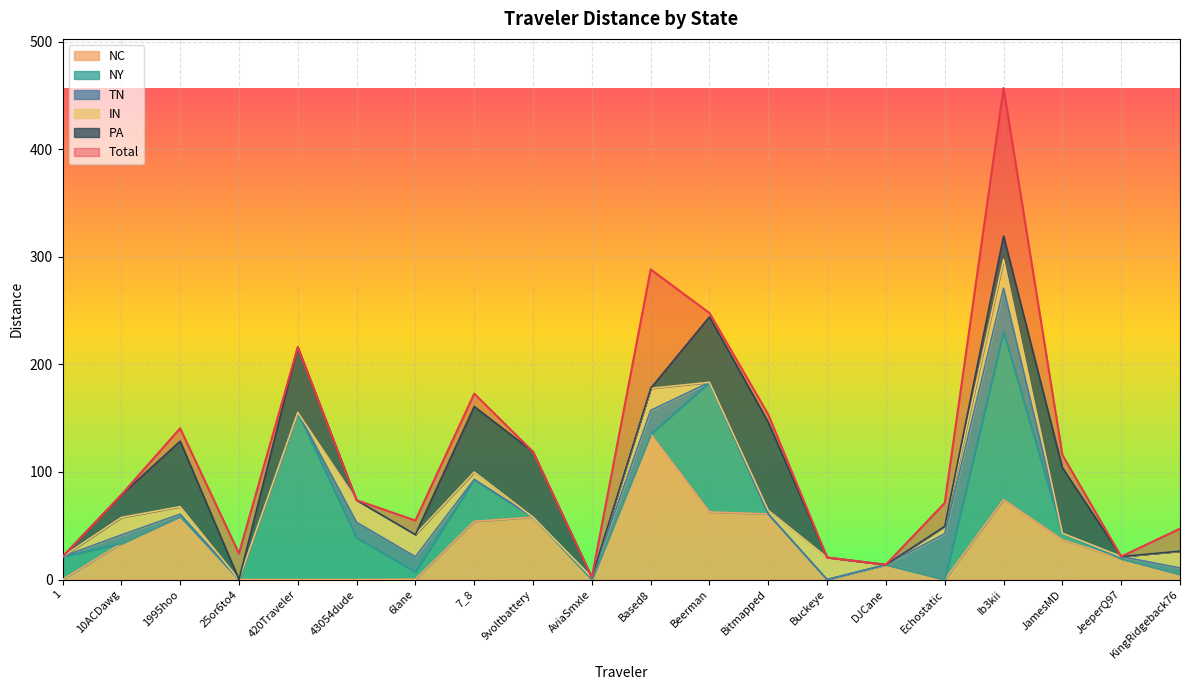

How many interior local valleys does the NC series have?

3